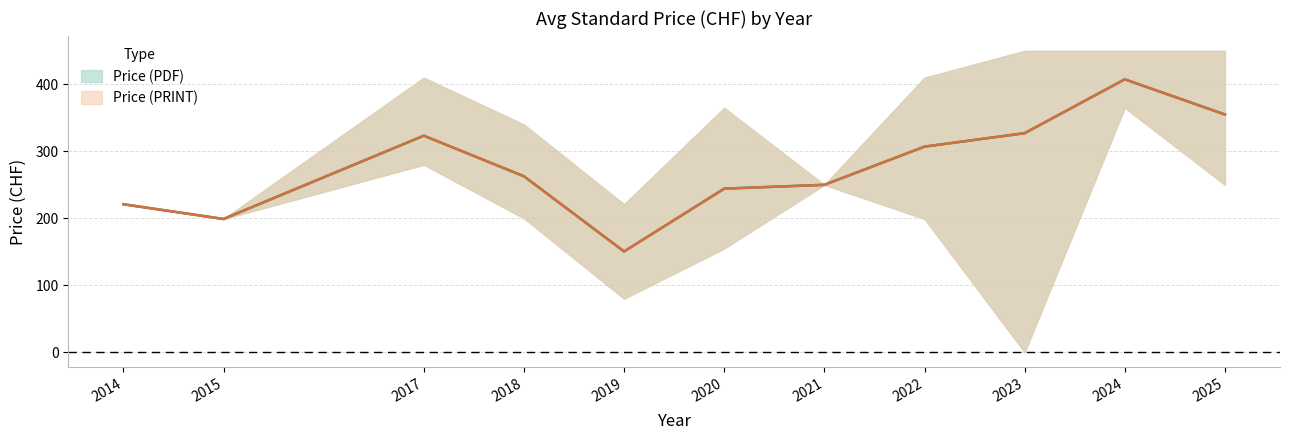

At how many categories does at least one series exceed 364?

1